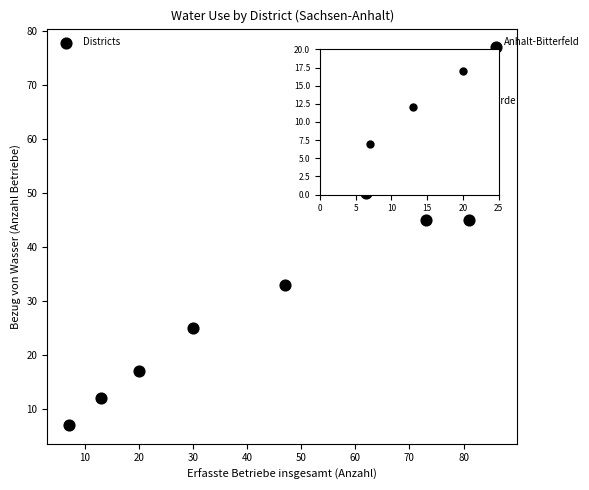

What is the range of Y values (max minus min)?

70